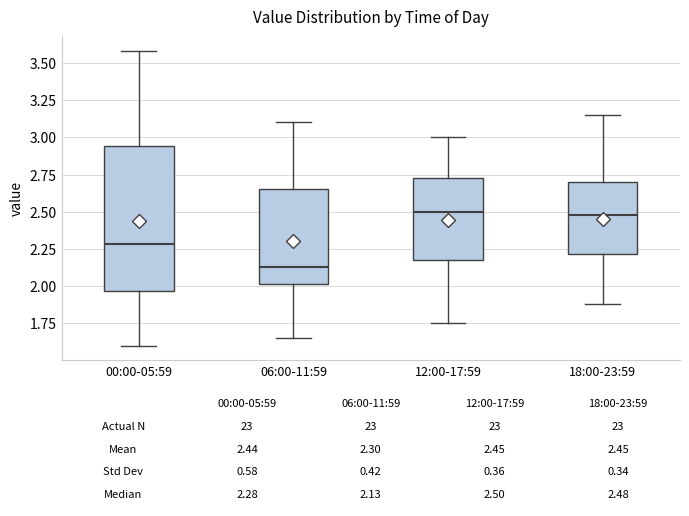

Which box is the tallest, from its lower edge to its upper edge?

00:00-05:59